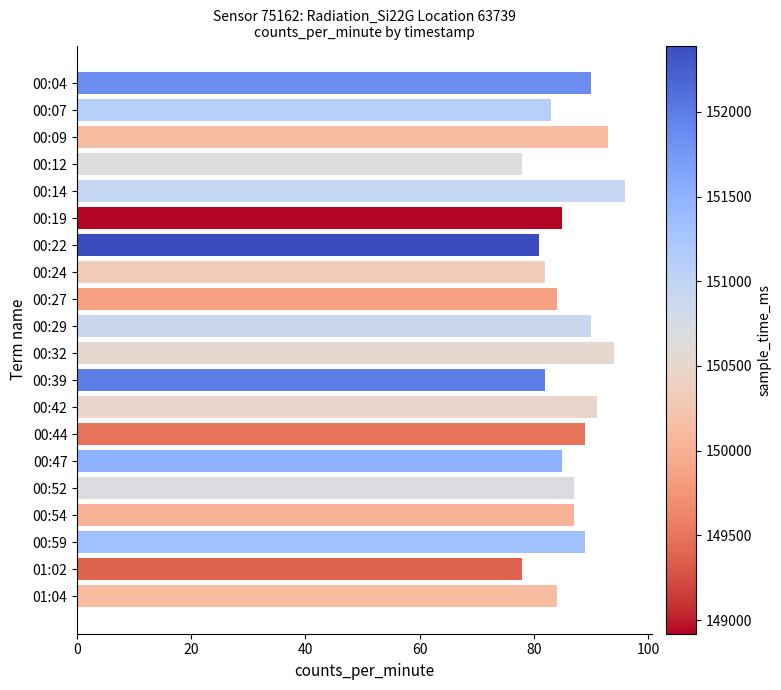

Are the bars grouped side by side (vs. stacked)?

No